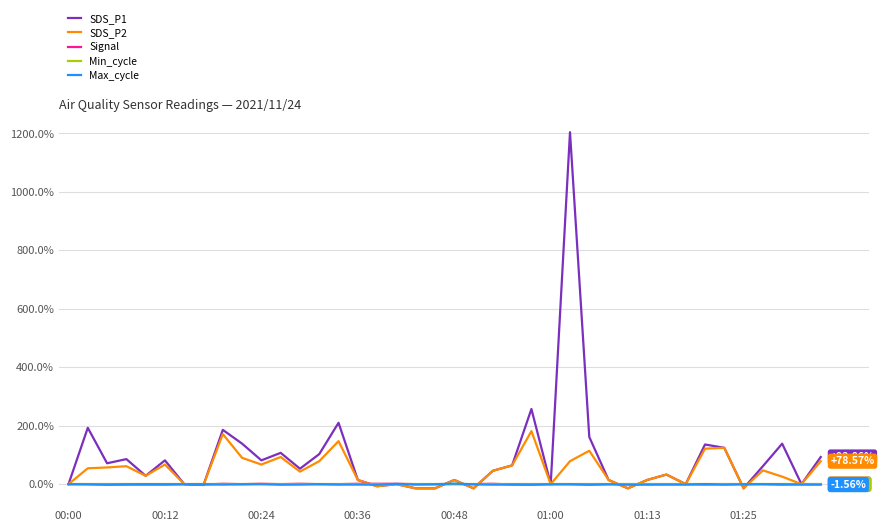

What is the difference between the maximum and minimum values in the Max_cycle series?

3.7